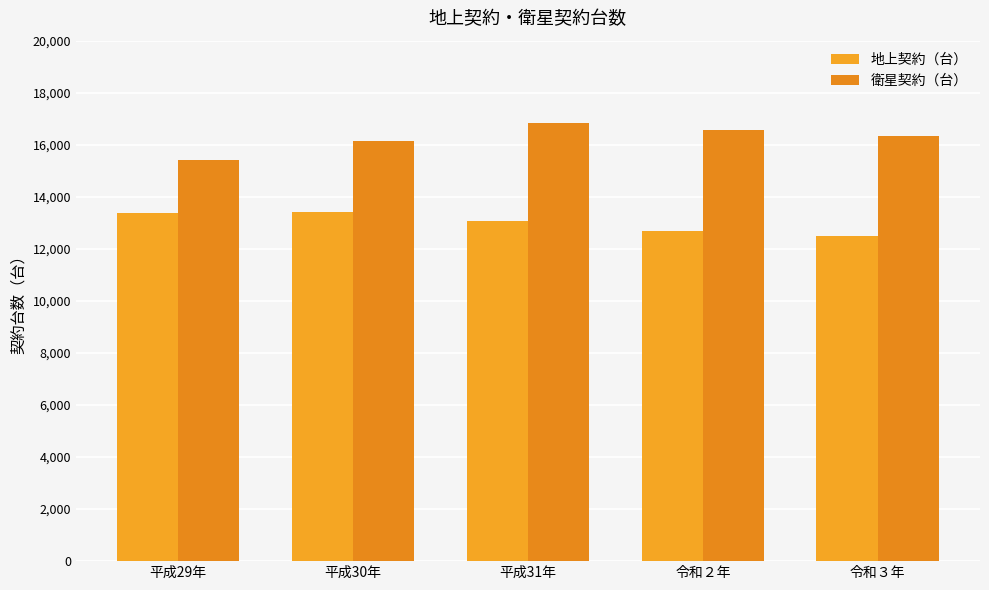

At which category does the chart reach its minimum across all series?

令和３年